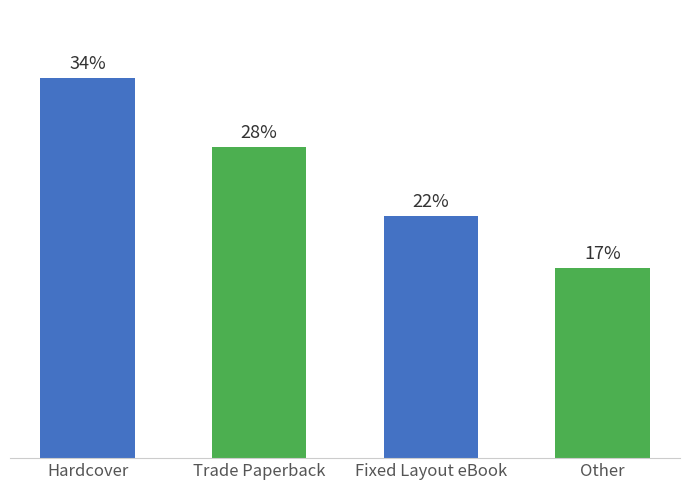

Which label corresponds to the smallest value in the chart?

Other